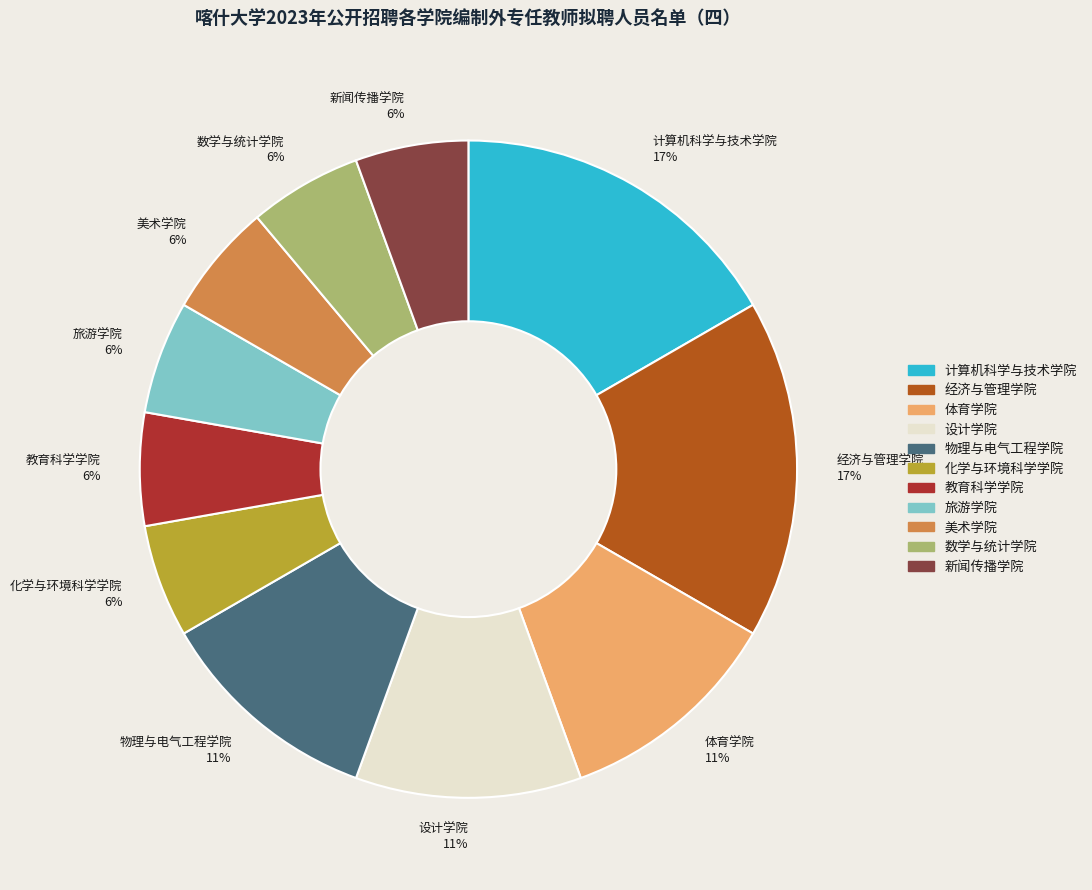

How many segments does this pie chart have?

11